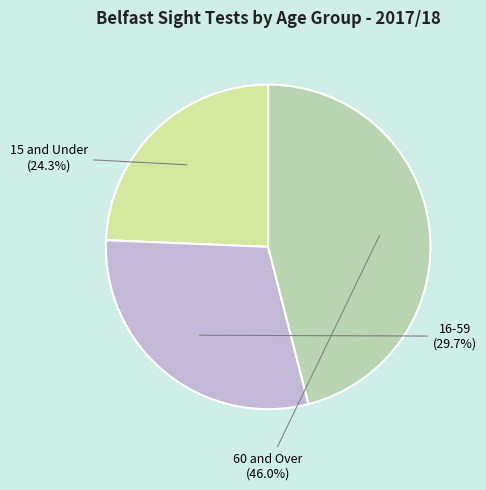

What is the largest slice in the pie chart?

60 and Over